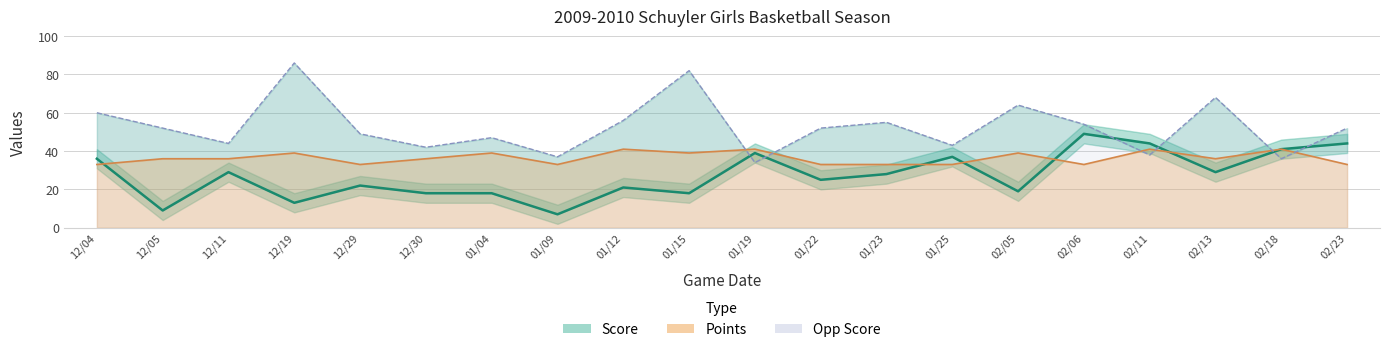

The Score series shows 12 at 12/05. True or false?

False